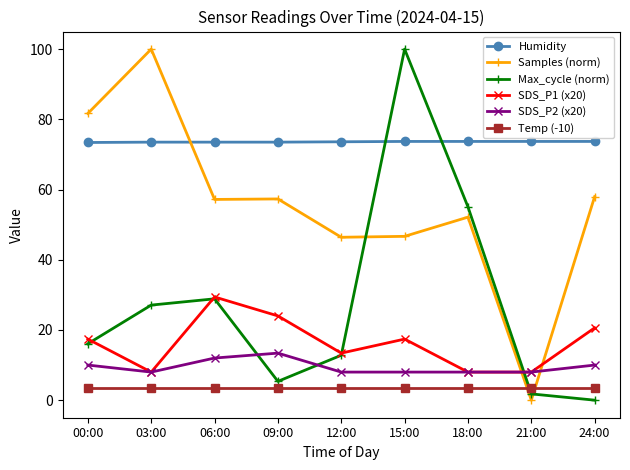

True or false: Samples (norm) has more than 1 points higher than both neighbors.

True